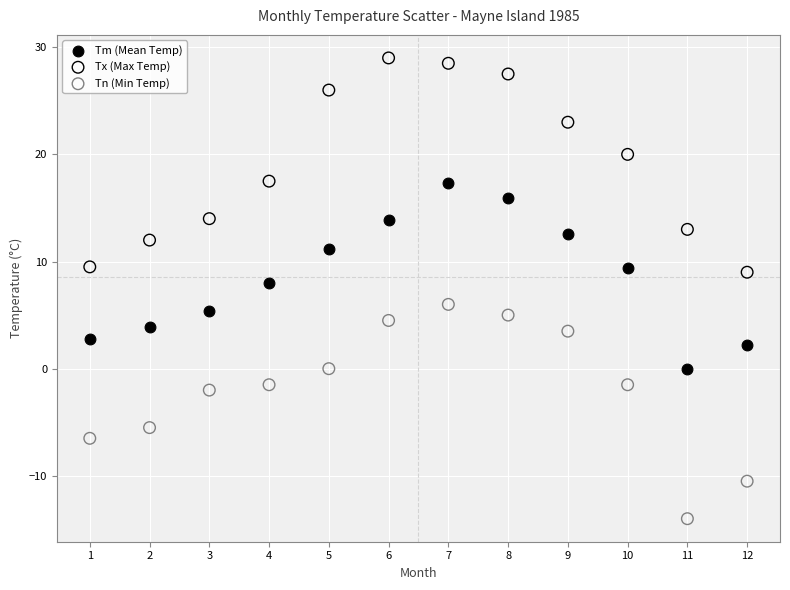

What are all the series names shown in the legend?

Tm (Mean Temp), Tx (Max Temp), Tn (Min Temp)